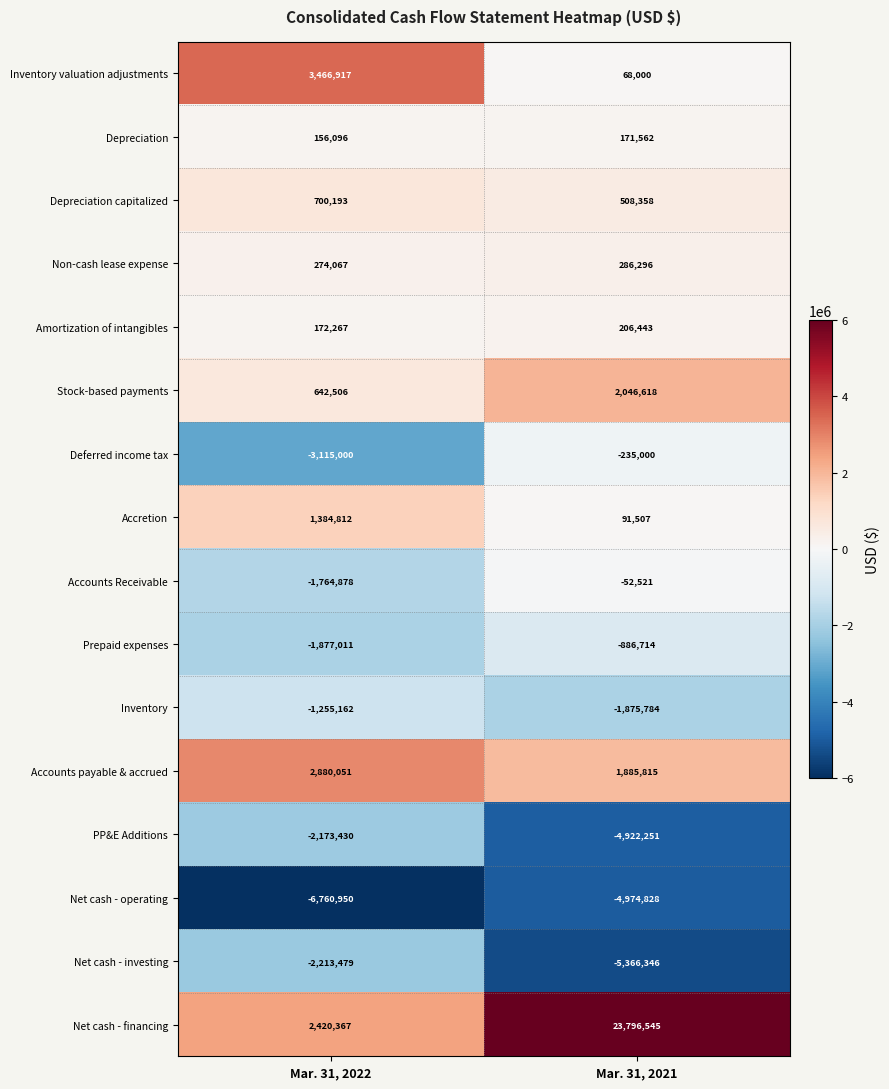

What is the difference between the maximum and minimum values in the Inventory valuation adjustments series?

3398917